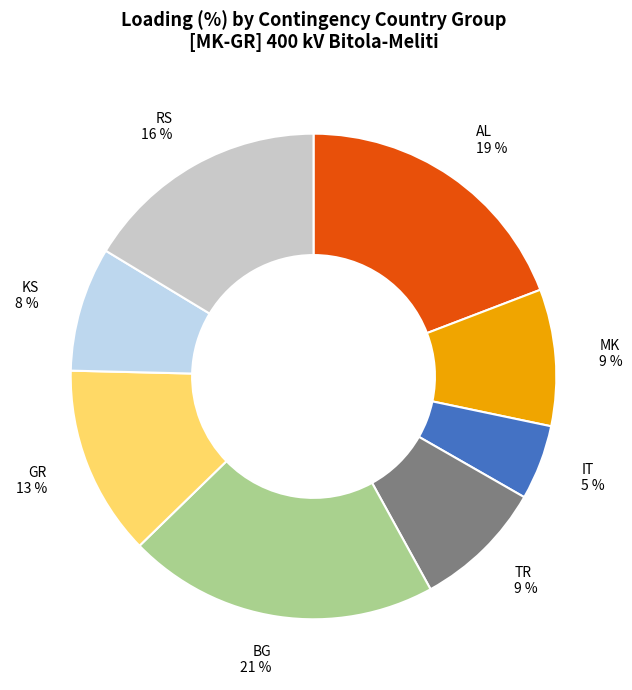

Count the number of slices in the pie.

8